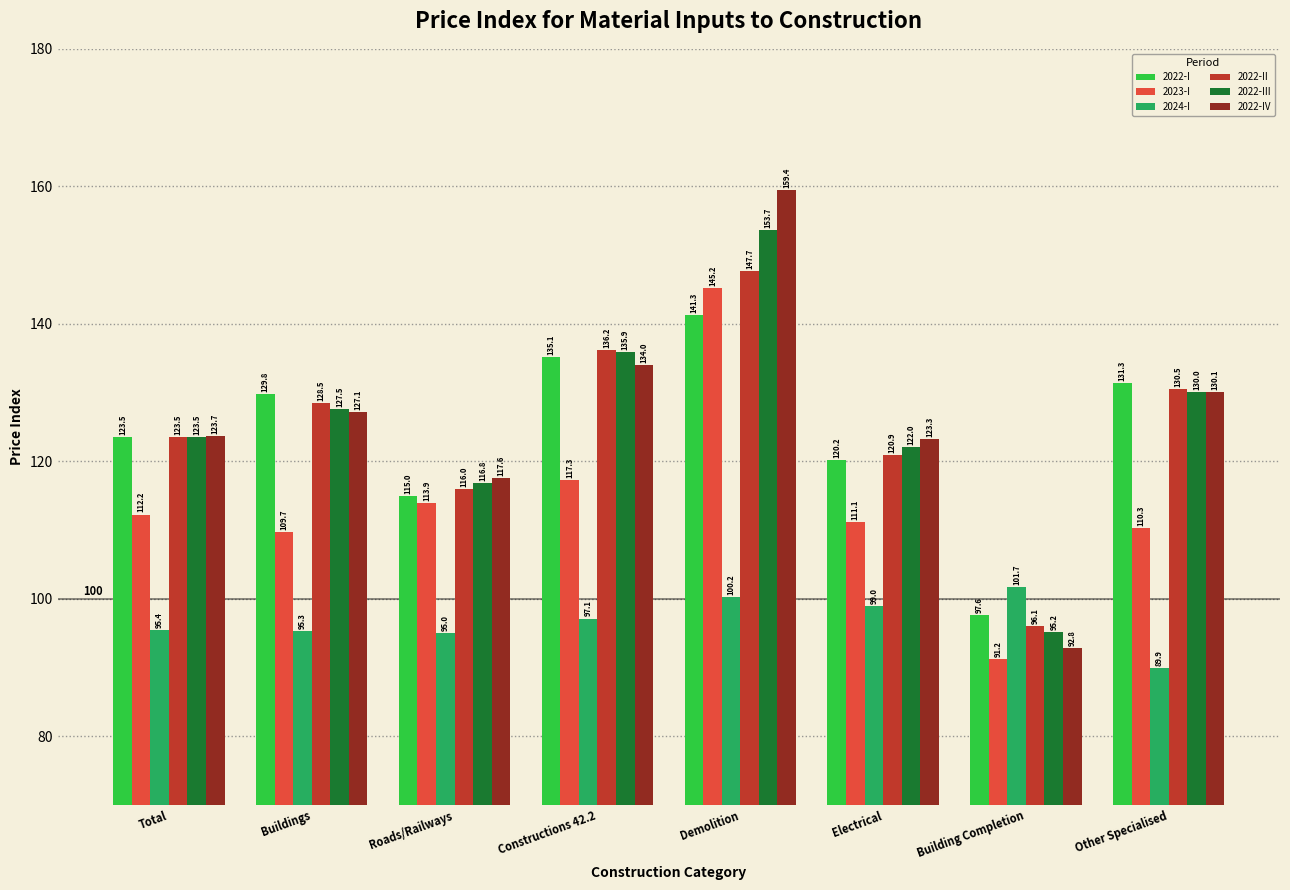

What are all the series names shown in the legend?

2022-I, 2023-I, 2024-I, 2022-II, 2022-III, 2022-IV